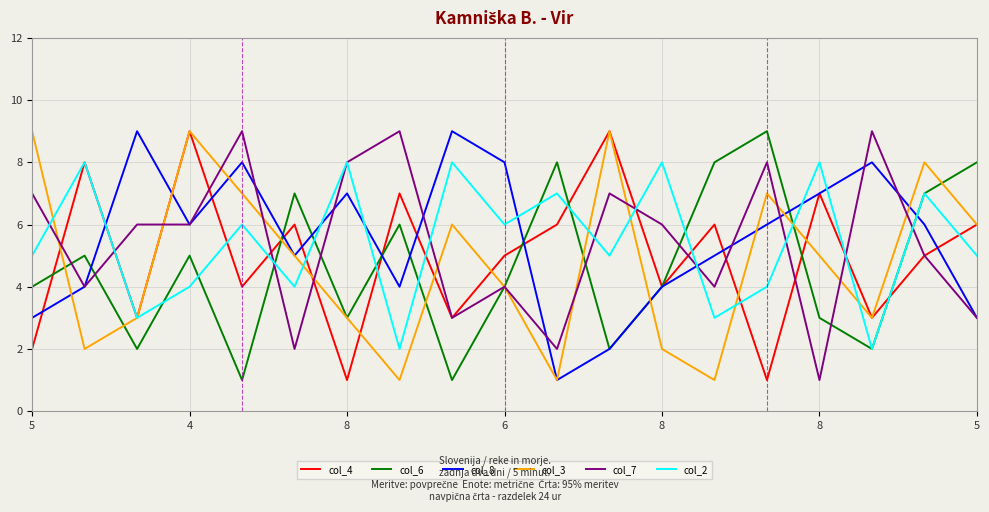

What is the maximum value shown in the chart?

9